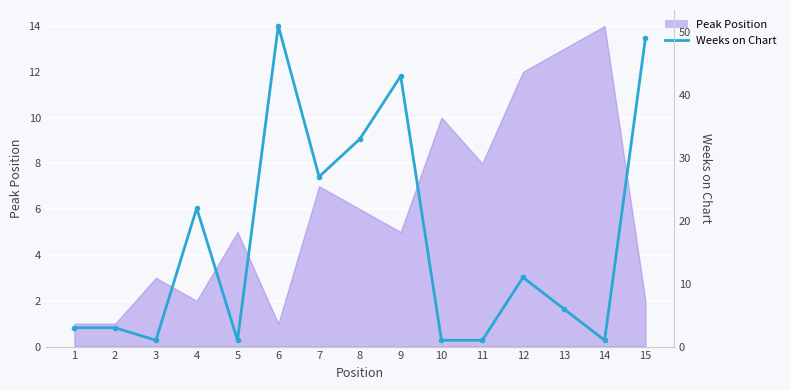

Reading right to left, what are all the values shown in this chart?

15=49	14=1	13=6	12=11	11=1	10=1	9=43	8=33	7=27	6=51	5=1	4=22	3=1	2=3	1=3